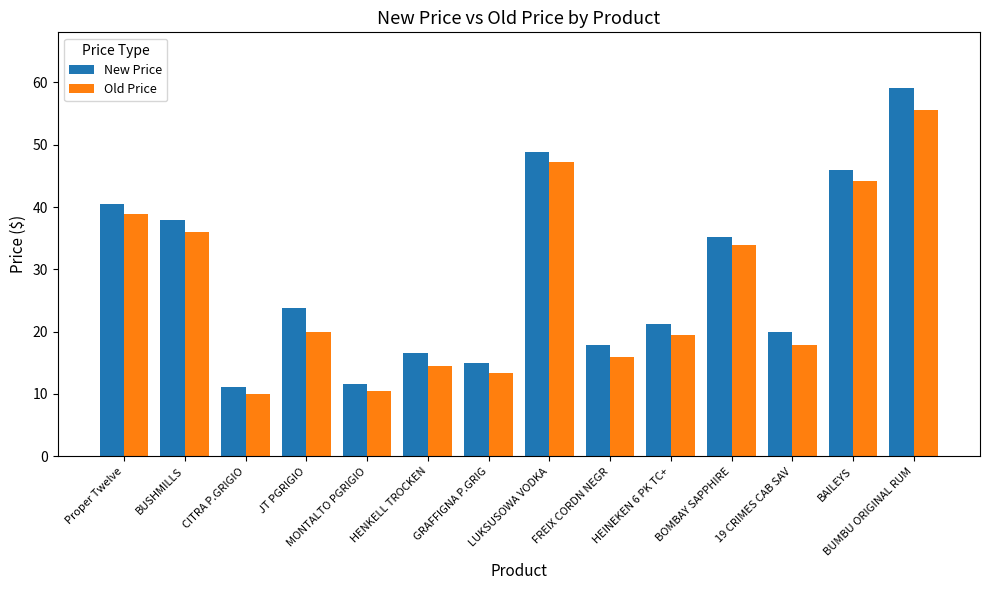

What is the smallest value displayed?

10.0